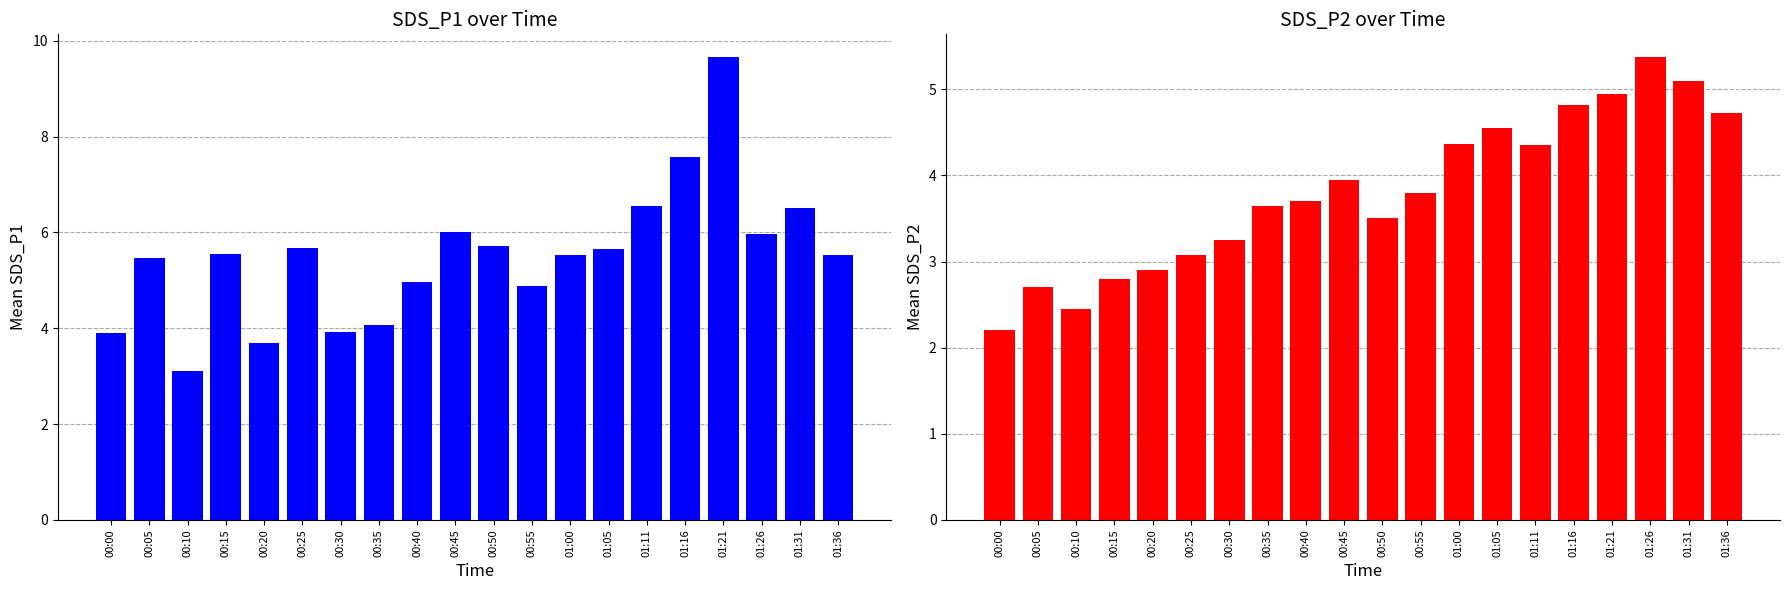

List the series in order of their peak value, lowest first.

SDS_P2, SDS_P1